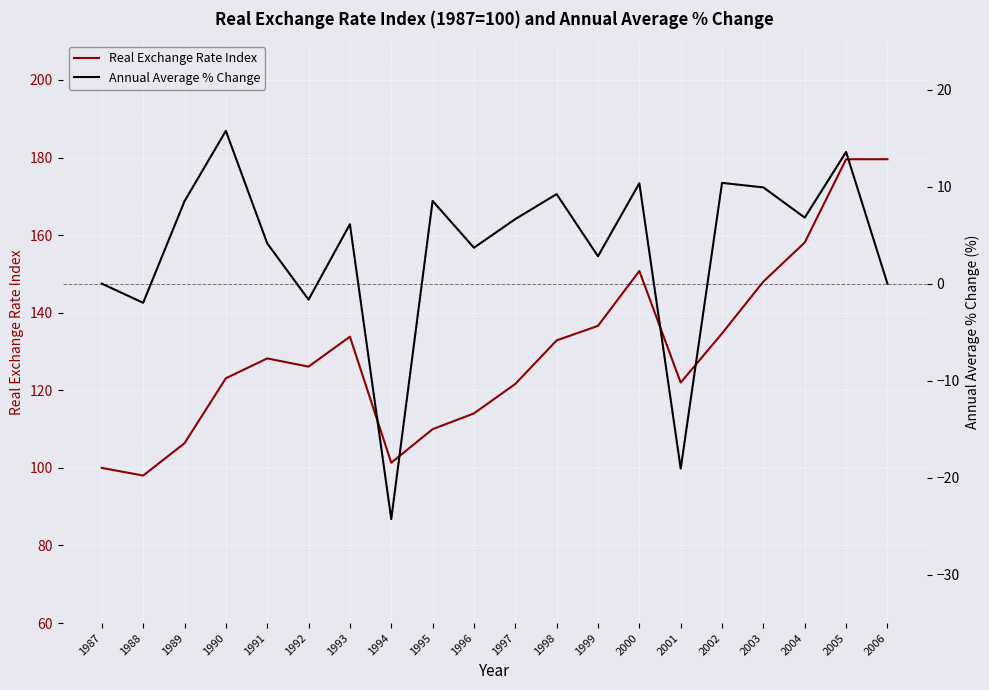

What is the sum of the Annual Average % Change values at 1988 and 1990?

13.8